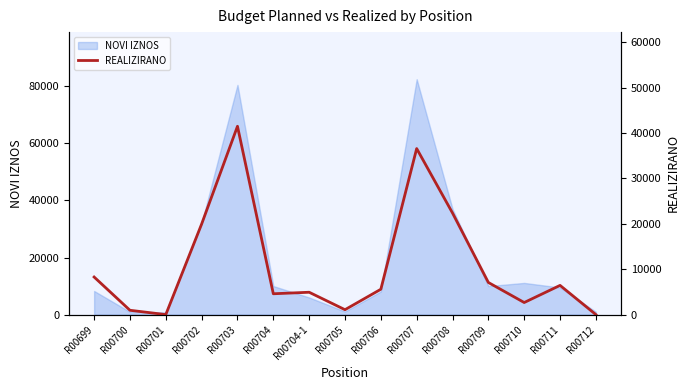

What is the sum of the values at R00699 and R00702?

28233.9